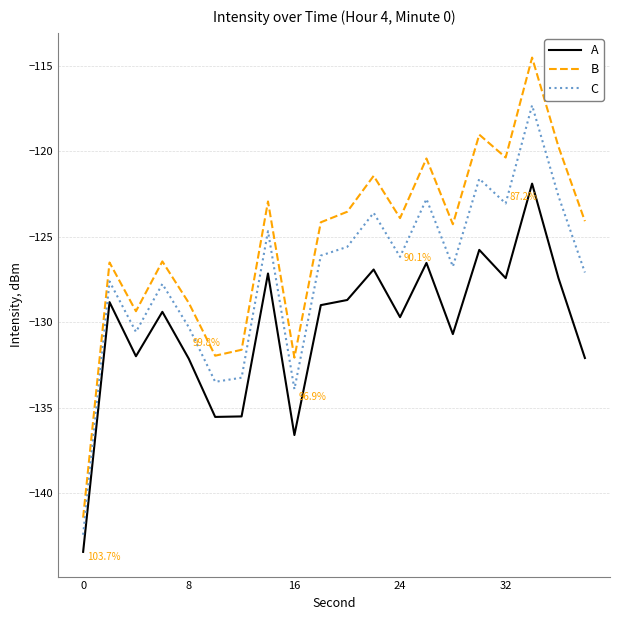

Which series has the largest range (max minus min)?

B